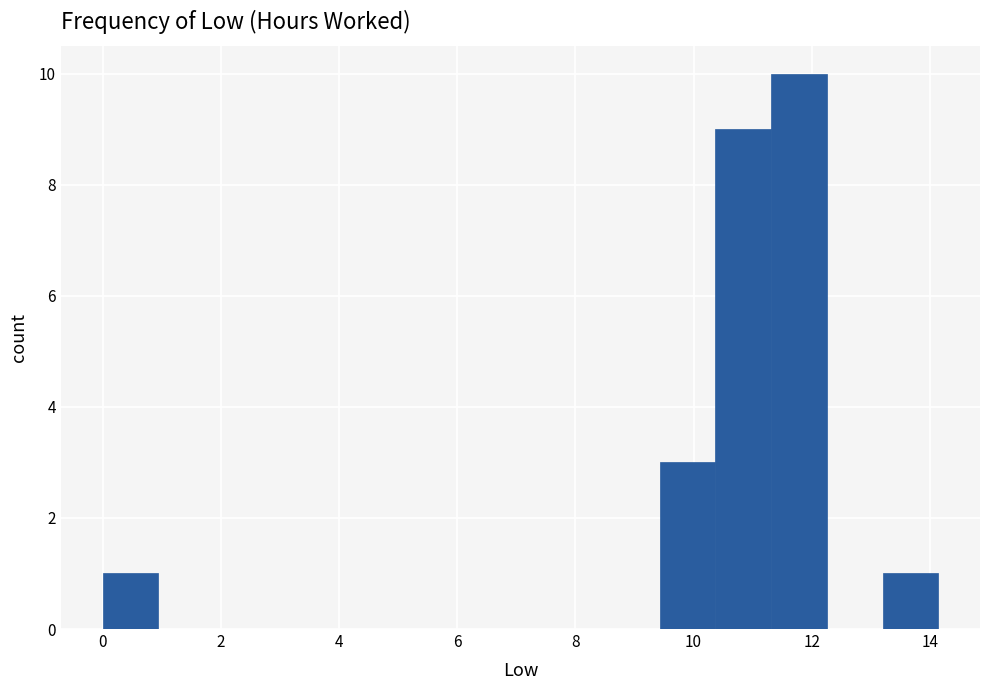

Which range on the x-axis has the tallest bar?

11.4 to 12.2